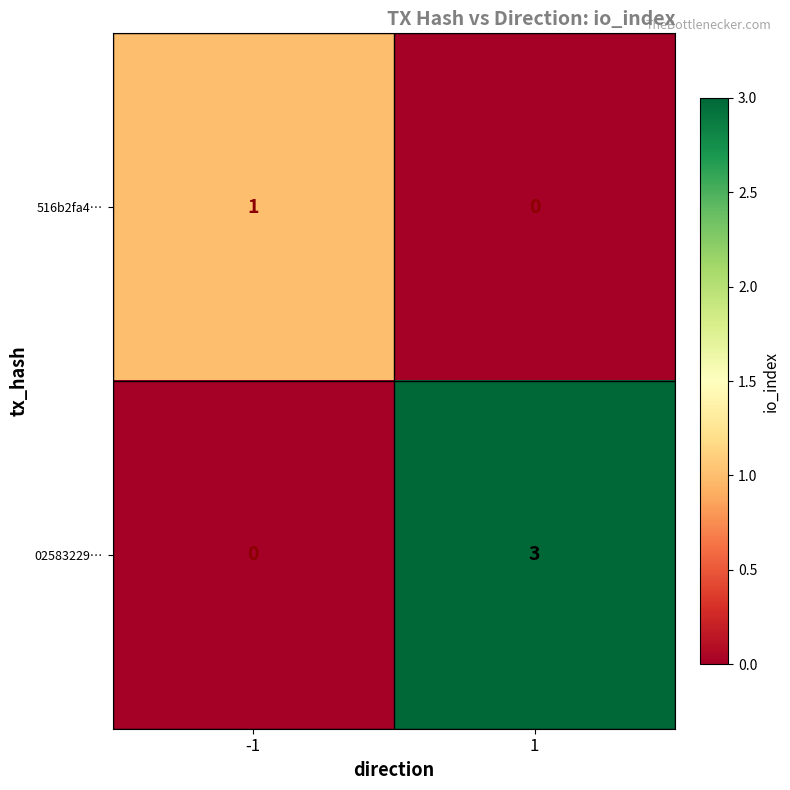

Reading left to right, extract all data points from this chart.

516b2fa4…: 1	0
02583229…: 0	3